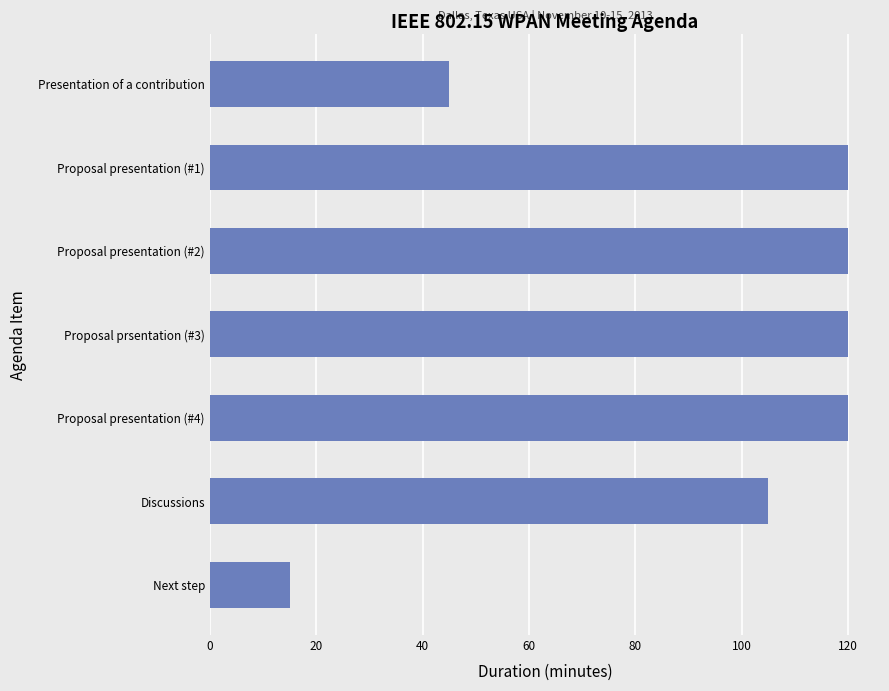

The chart shows a value of 44 at Proposal presentation (#4). True or false?

False